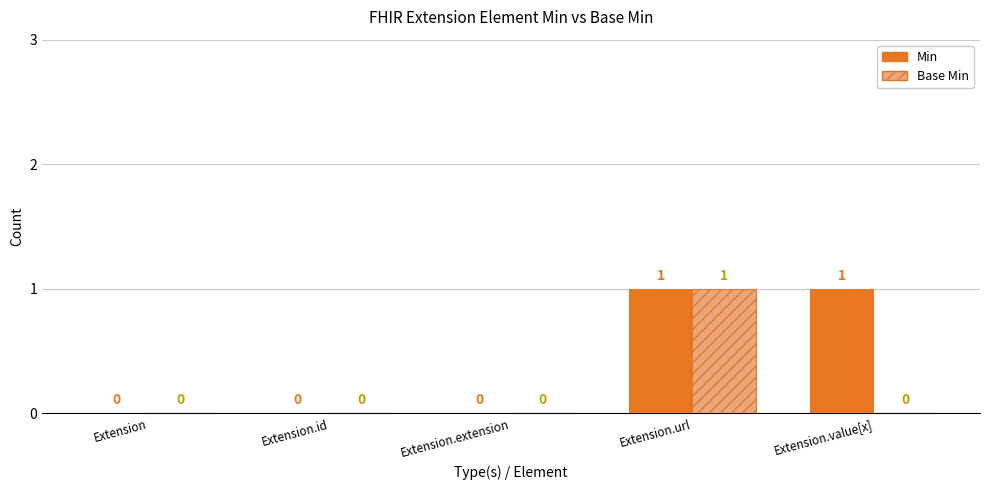

How many values in the Base Min series exceed 0?

1